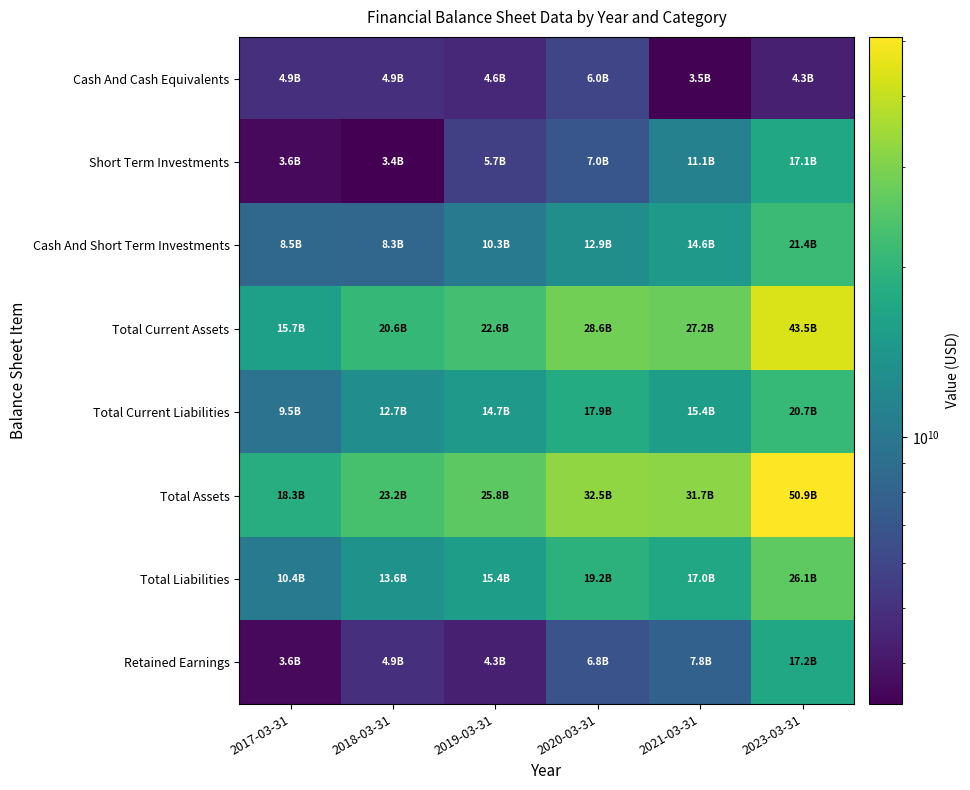

Which series changed the most between 2017-03-31 and 2020-03-31?

Total Assets